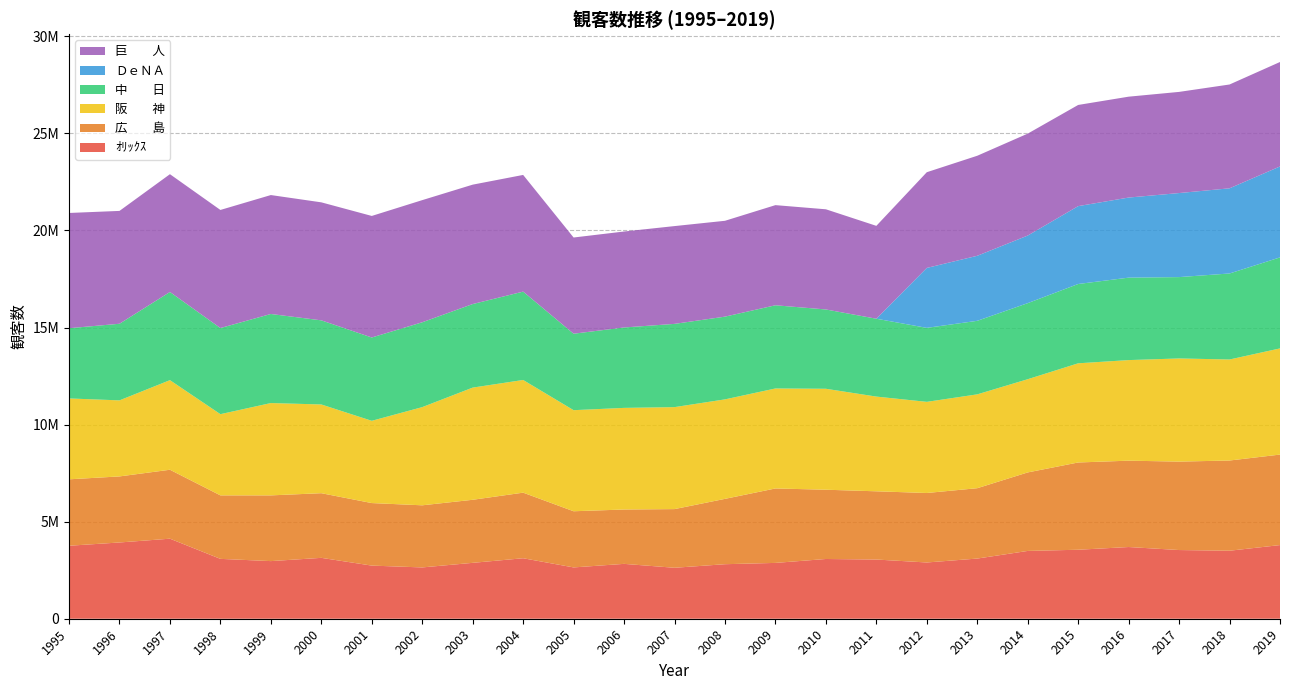

Reading left to right, what are all the values shown in this chart?

ｵﾘｯｸｽ: 3760000	3928000	4123500	3084000	2968500	3136500	2737000	2643000	2879000	3116000	2643152	2826261	2624904	2809068	2875785	3077389	3049710	2897768	3099533	3492809	3554029	3693934	3538622	3503127	3794652
広　　島: 3422000	3403000	3551500	3271000	3386000	3330500	3221500	3200000	3248500	3378500	2893475	2800583	3022595	3366229	3835350	3568452	3514878	3579814	3624810	4044075	4495174	4448644	4555694	4647531	4661671
阪　　神: 4166000	3918000	4615500	4183000	4756000	4571000	4237500	5058000	5779000	5805000	5207149	5235069	5253690	5124784	5151091	5200637	4879174	4695452	4834357	4801771	5109292	5181344	5314196	5204159	5469698
中　　日: 3618000	3947000	4542500	4437000	4589000	4333500	4292000	4371000	4304000	4552000	3939169	4142109	4288325	4262439	4285763	4085446	4011334	3811199	3788358	3918885	4085211	4247524	4190883	4430996	4688351
ＤｅＮＡ: 0	0	0	0	0	0	0	0	0	0	0	0	0	0	0	0	0	3087989	3350207	3482107	4011501	4125519	4329565	4387567	4685301
巨　　人: 5937000	5813000	6067500	6083000	6126500	6079000	6261500	6292000	6151000	6011000	4955694	4943993	5037706	4937269	5158518	5160332	4783717	4929833	5152851	5250427	5211966	5196685	5210791	5347729	5380499